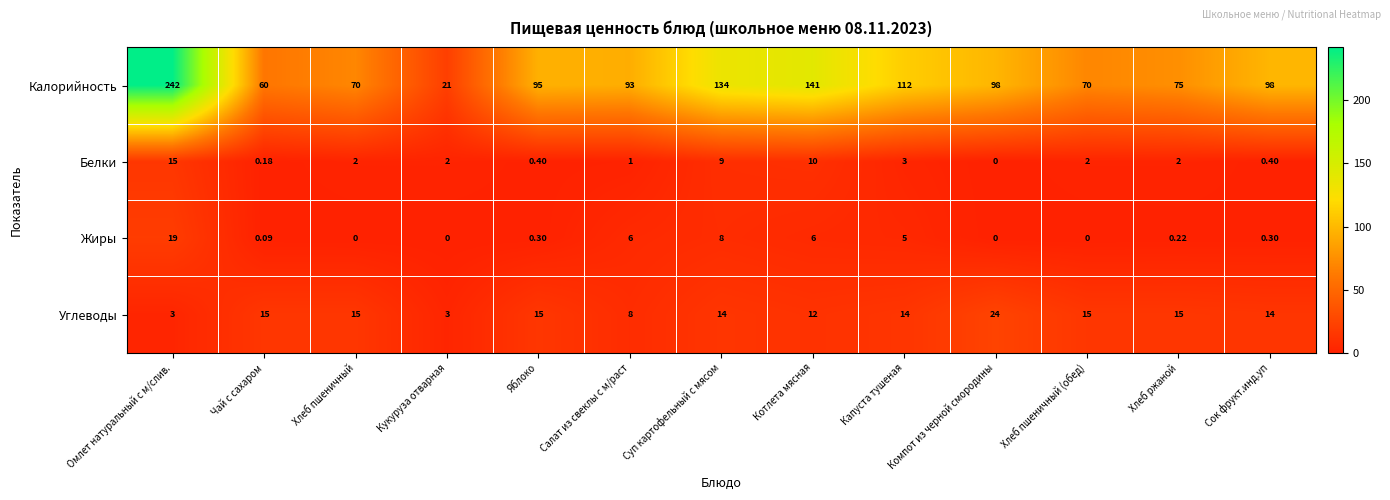

At which label does Жиры reach its peak?

Омлет натуральный с м/слив.